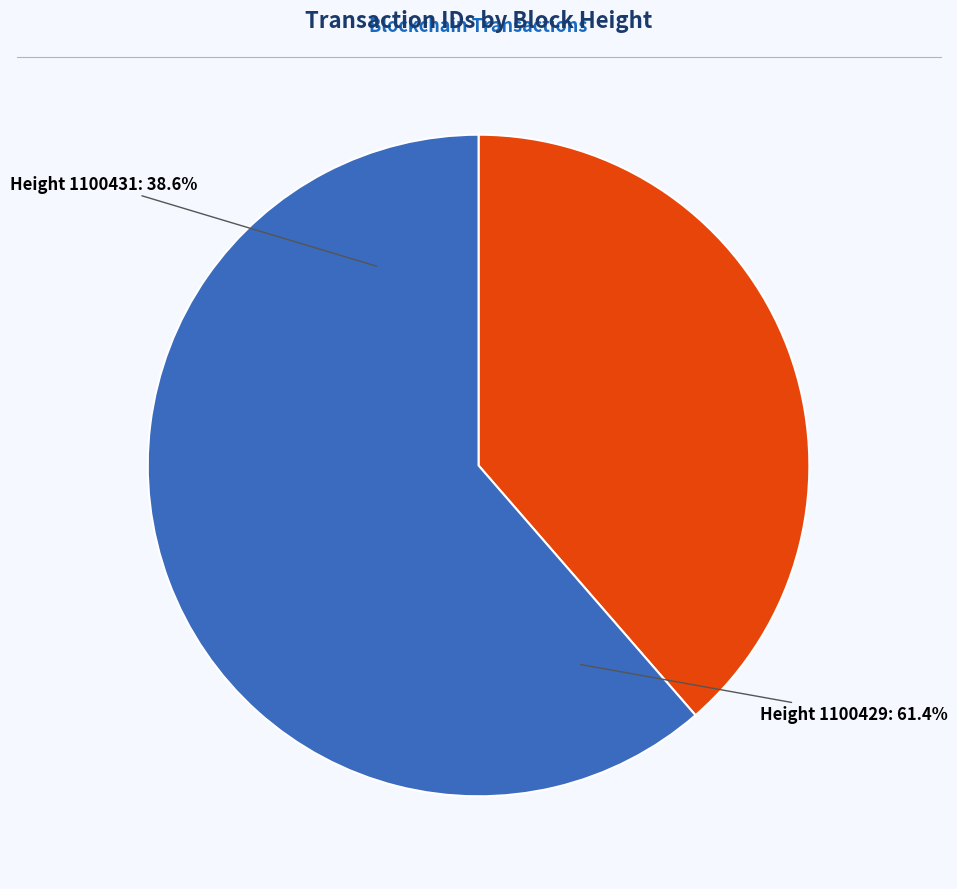

How many slices are in this pie chart?

2